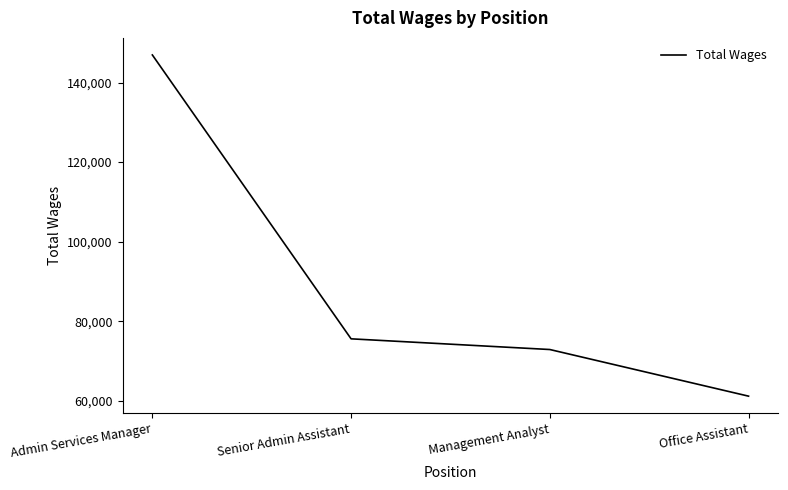

Where is the data nearest to the value 104071?

Senior Admin Assistant